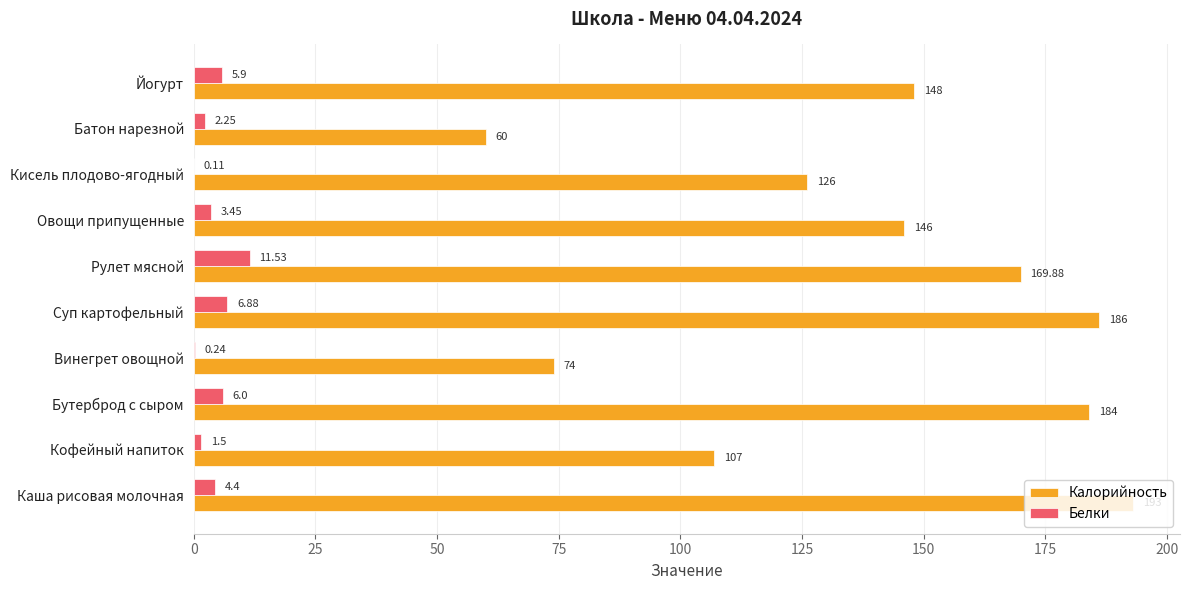

Which series has the largest total across all categories?

Калорийность